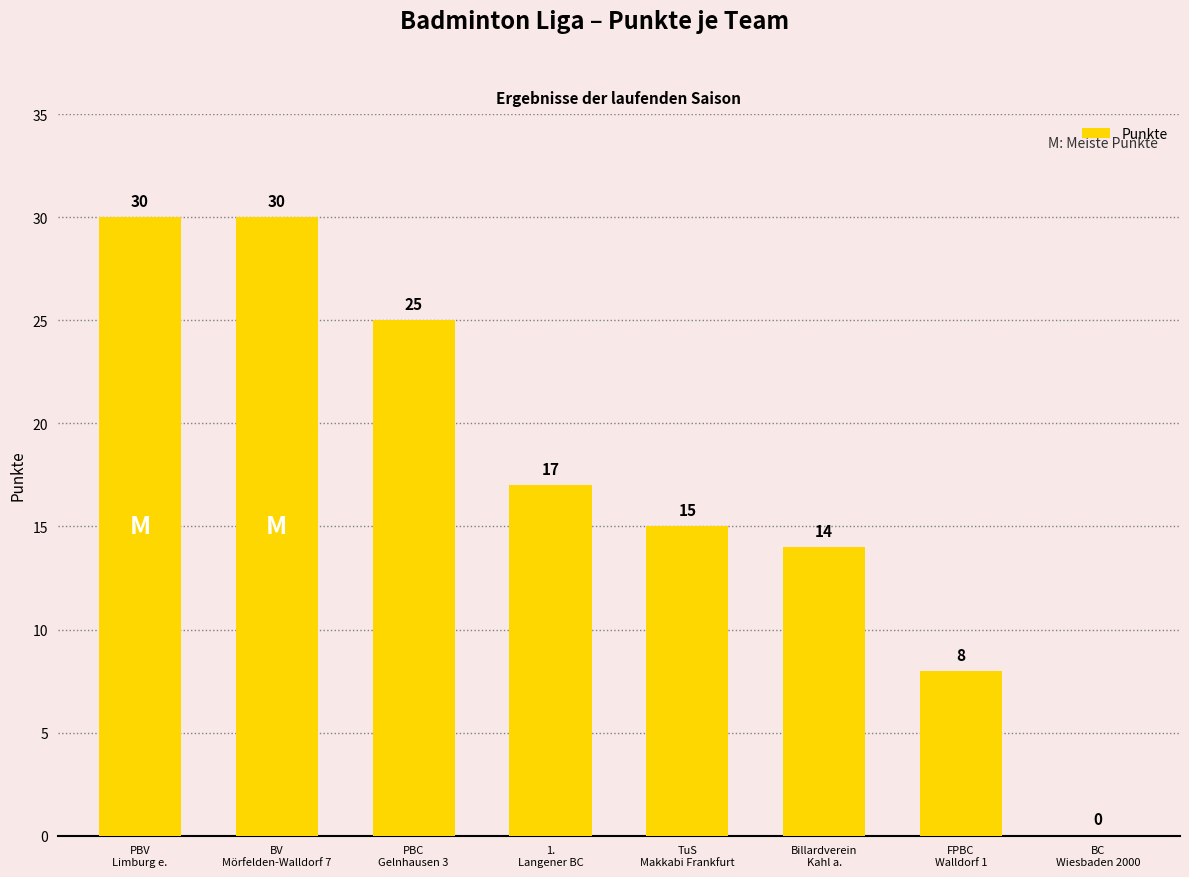

What is the sum of all values?

139